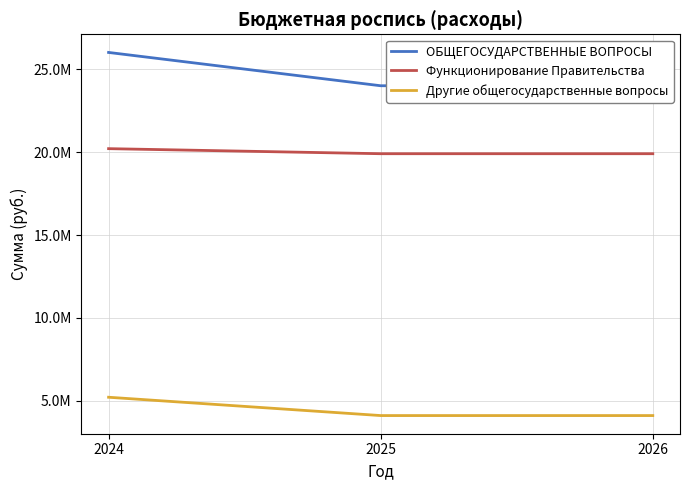

Reading left to right, extract all data points from this chart.

ОБЩЕГОСУДАРСТВЕННЫЕ ВОПРОСЫ: 2024=26029976.0	2025=24018089.0	2026=24070430.0
Функционирование Правительства: 2024=20218909.0	2025=19913309.0	2026=19913309.0
Другие общегосударственные вопросы: 2024=5204754.0	2025=4098226.0	2026=4098226.0